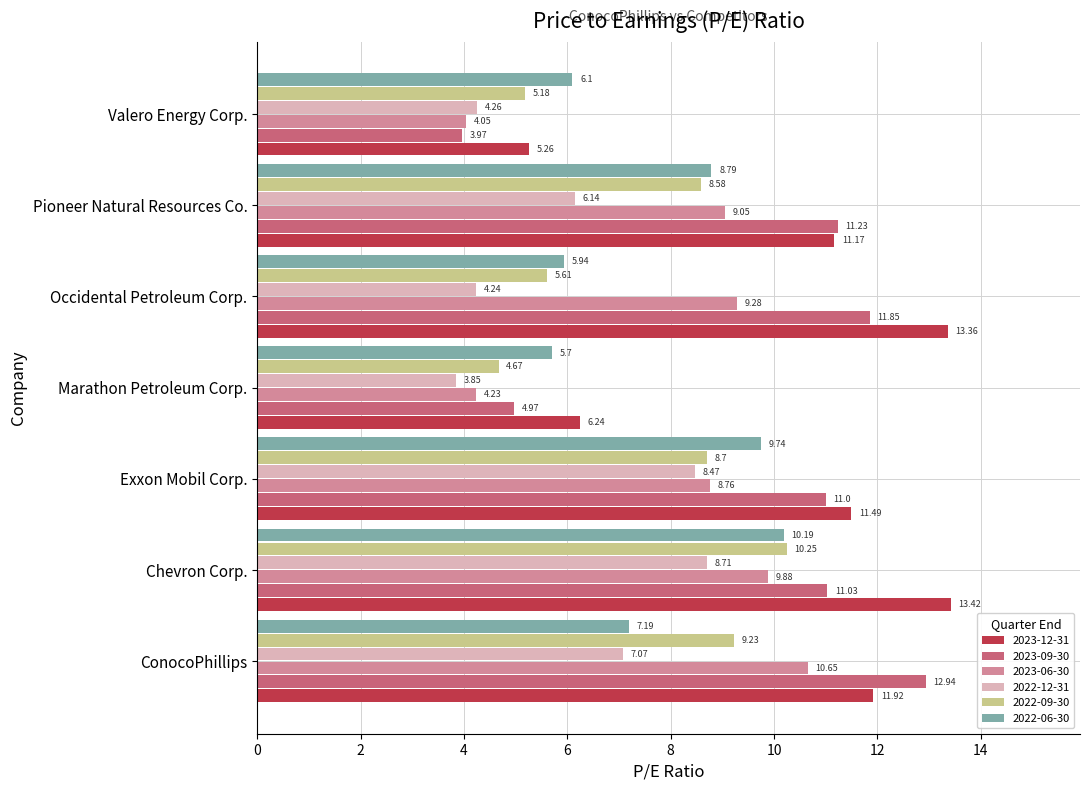

Which category has the lowest value in the 2023-06-30 series?

Valero Energy Corp.